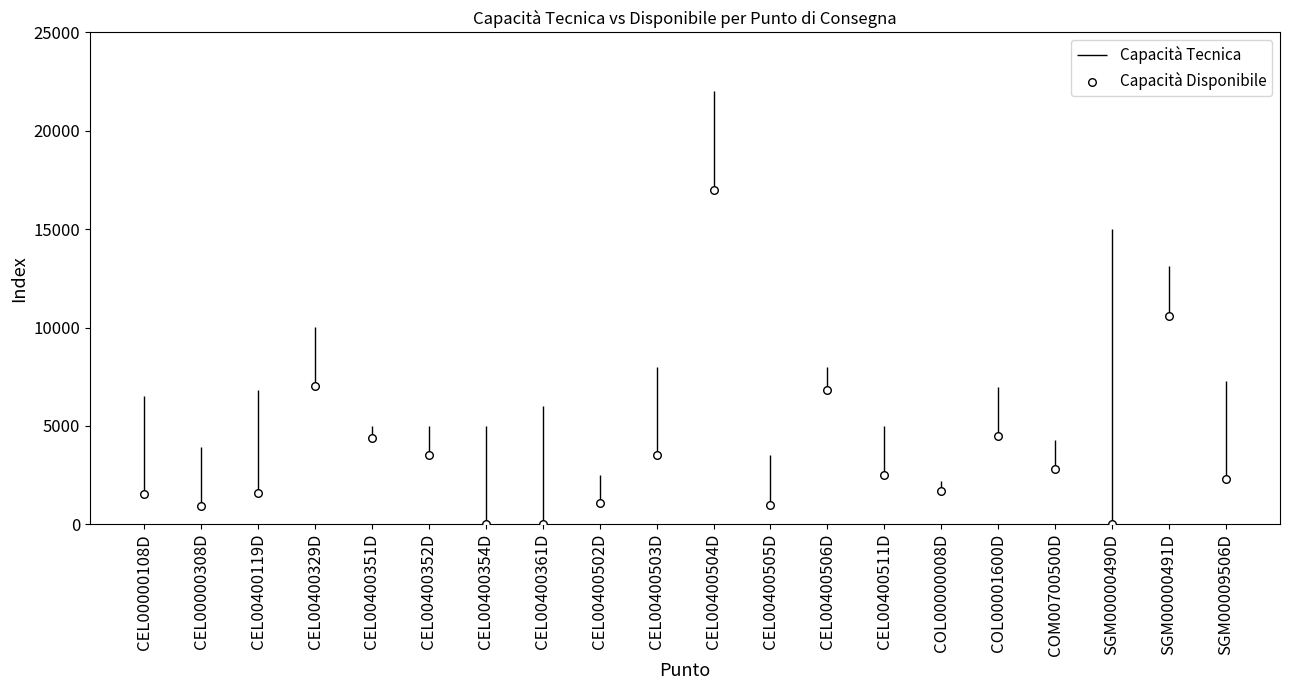

What is the change in value from COL00000008D to SGM00000490D?

-1695